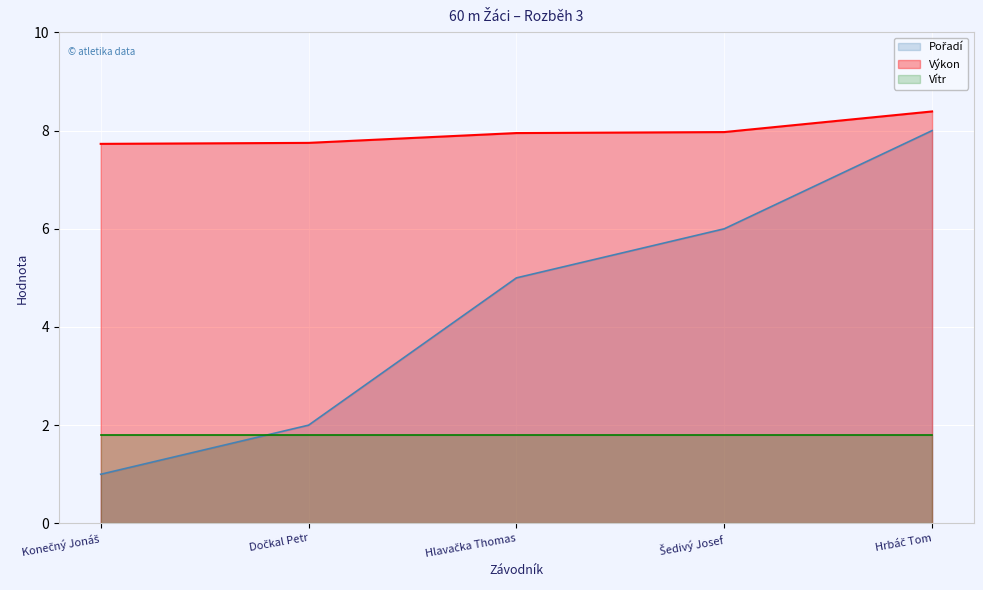

What is the sum of all Výkon values?

39.8